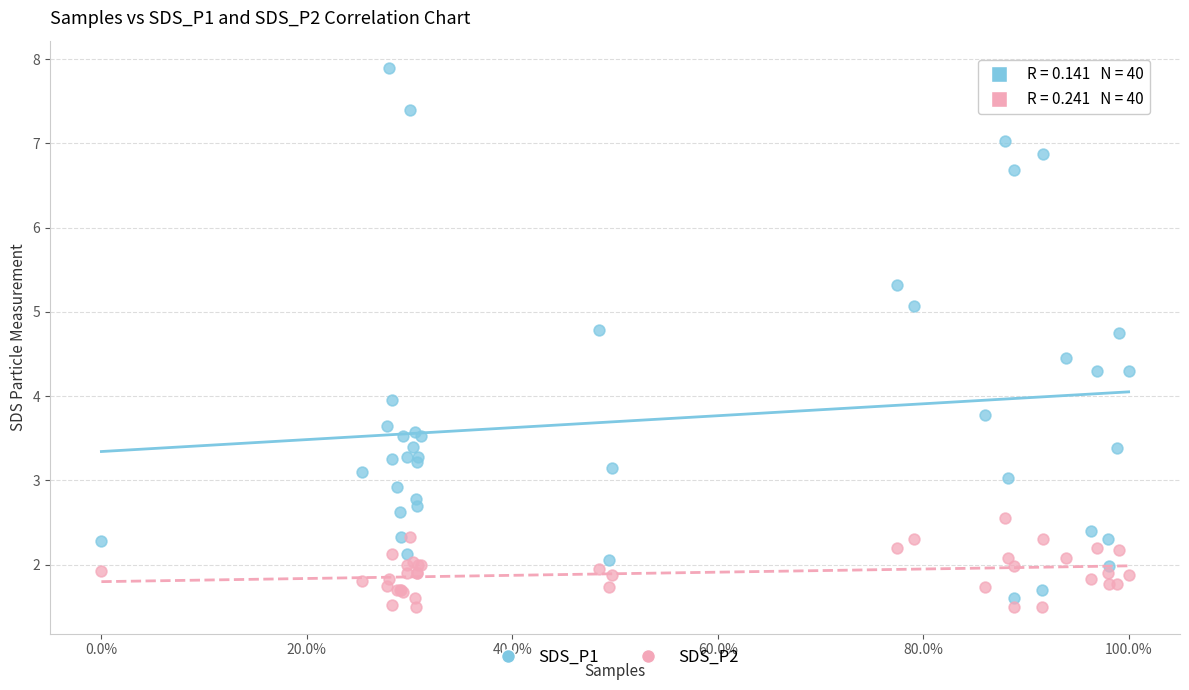

What are all the series names shown in the legend?

SDS_P1, SDS_P2